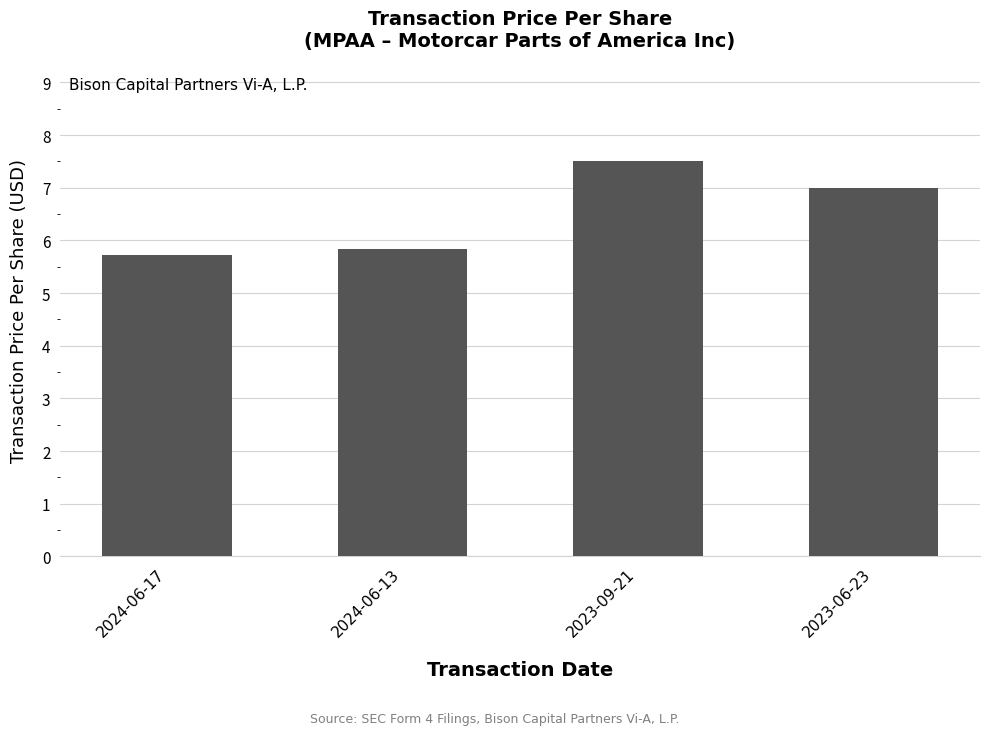

Reading right to left, list all the values displayed in this chart.

7.0	7.5	5.8	5.7